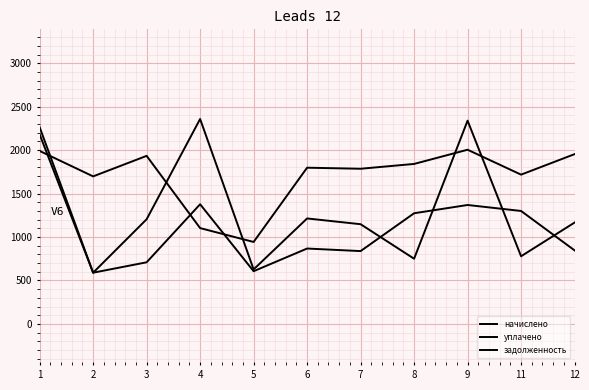

How many lines are shown in the chart?

3